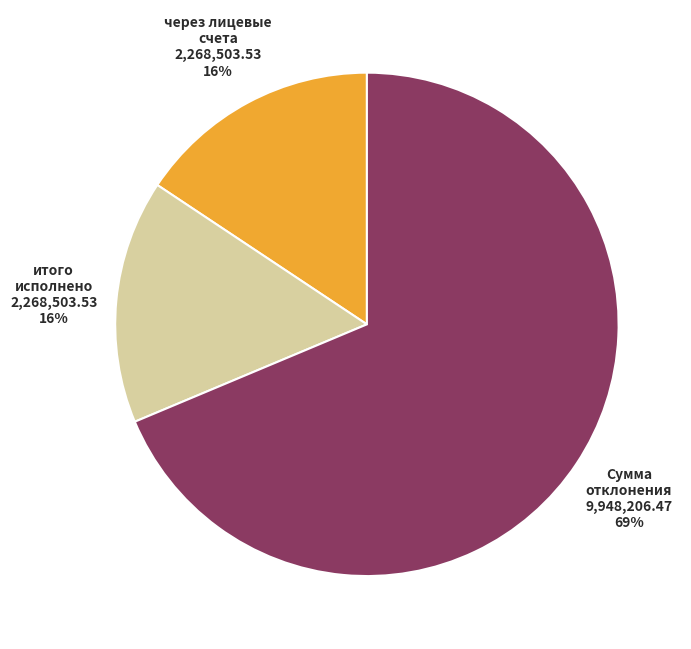

To the nearest percent, what is the average slice percentage?

33%